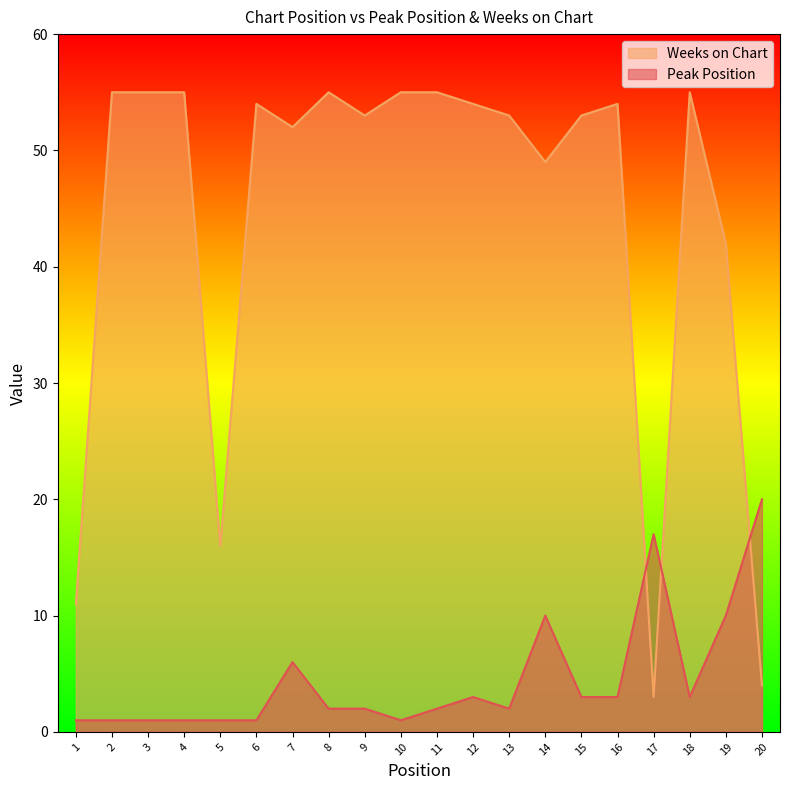

In Weeks on Chart, how many points are higher than both neighbors (excluding endpoints)?

4